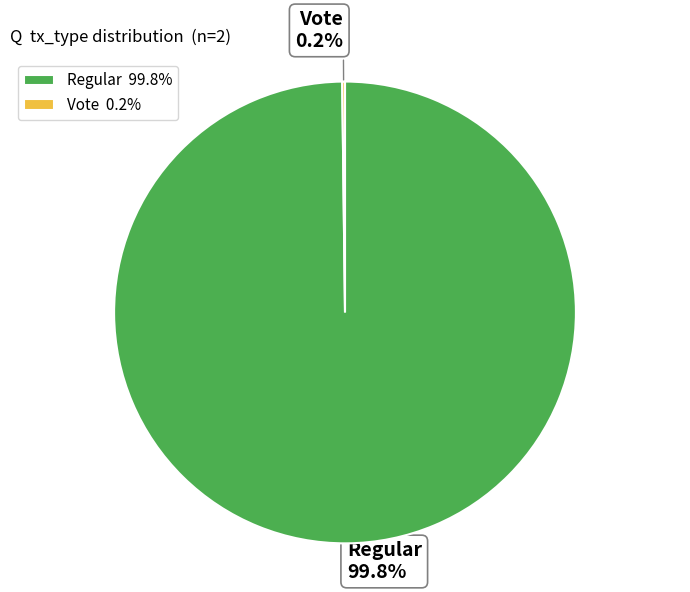

Does any single category account for the majority?

Yes